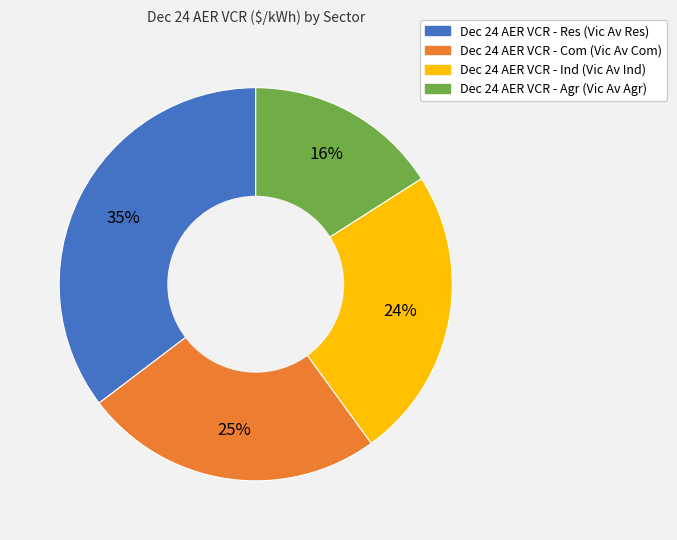

Is there a majority slice in this chart?

No